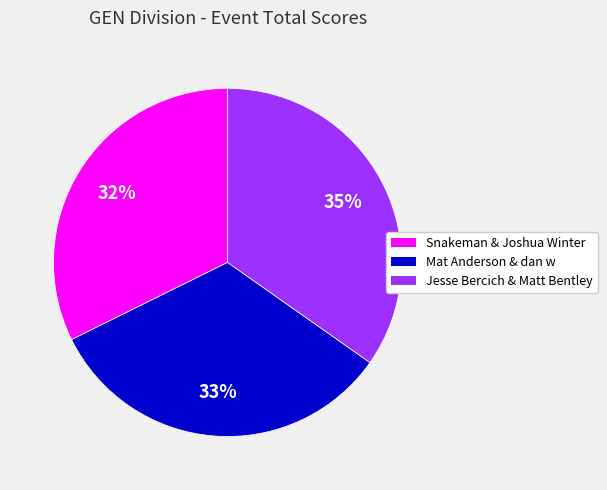

What percentage is the Snakeman & Joshua Winter slice, to the nearest percent?

32%